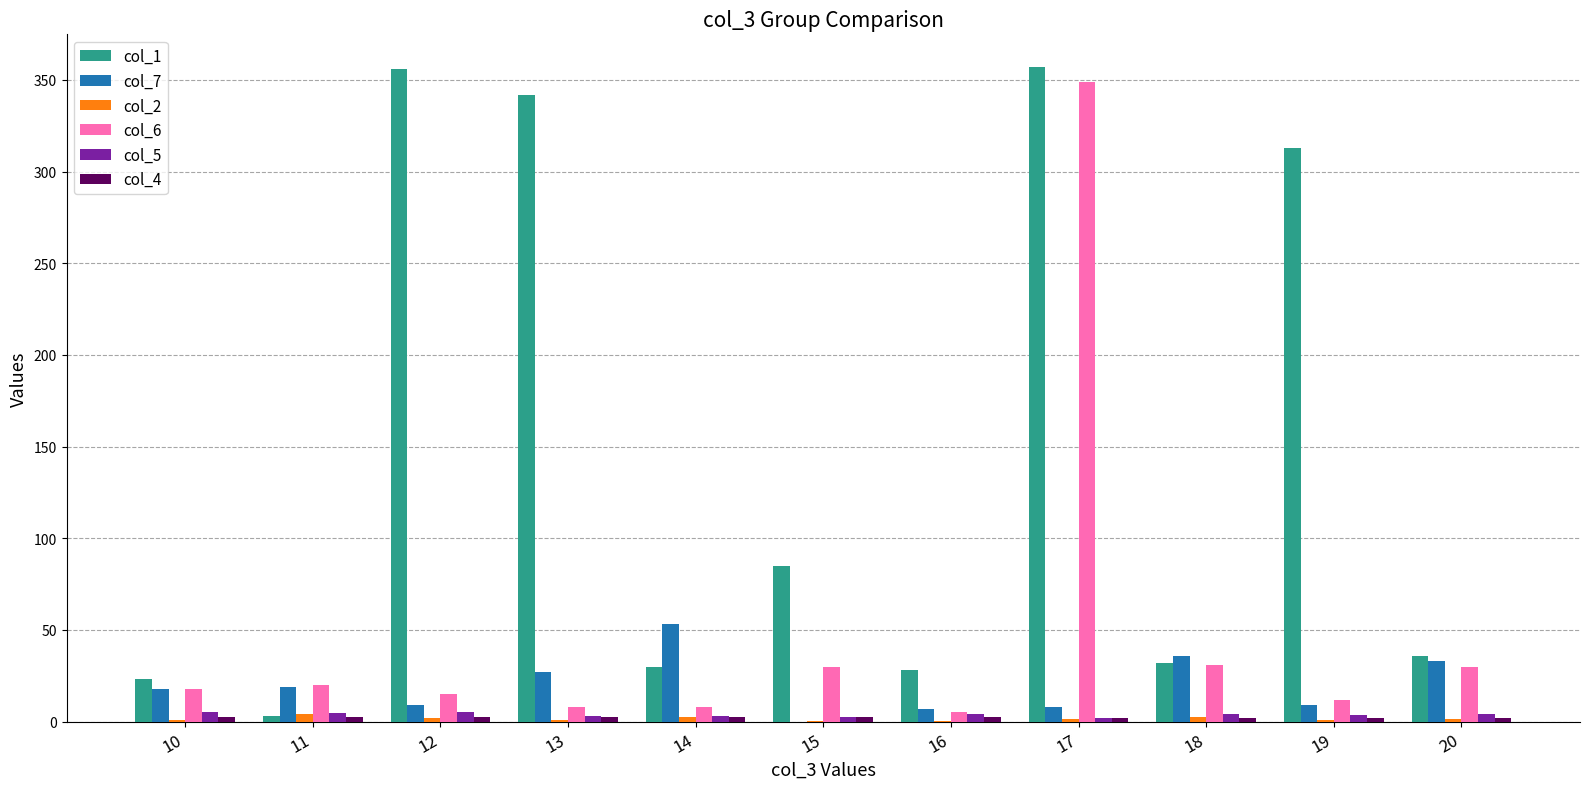

What is the maximum value shown in the chart?

357.0